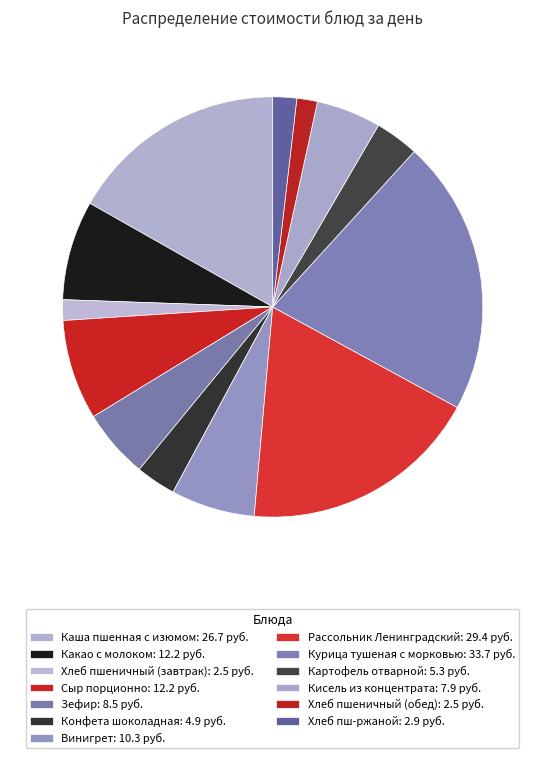

Is there a majority slice in this chart?

No